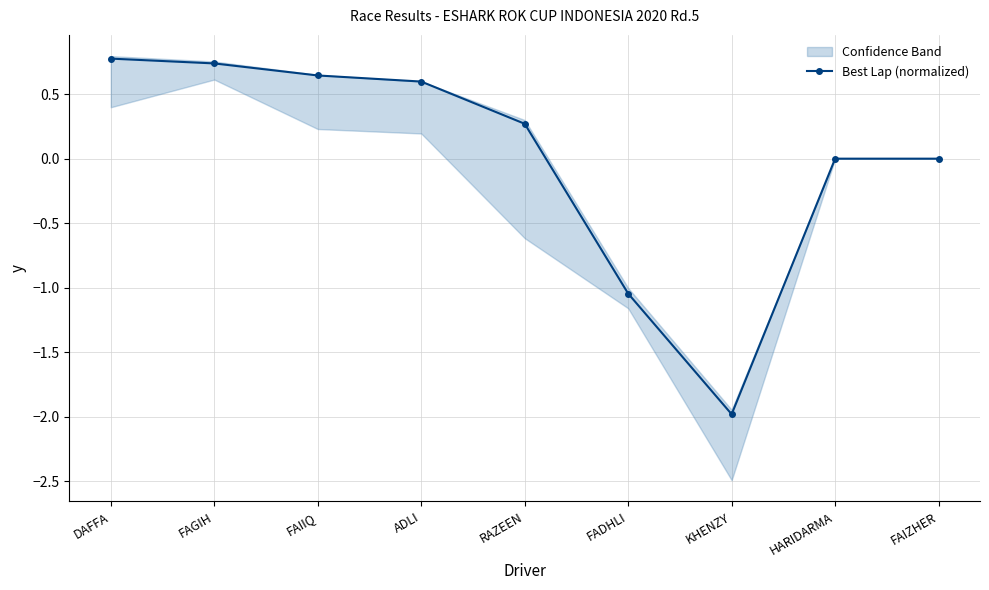

Does the chart display data point markers on the line(s)?

Yes